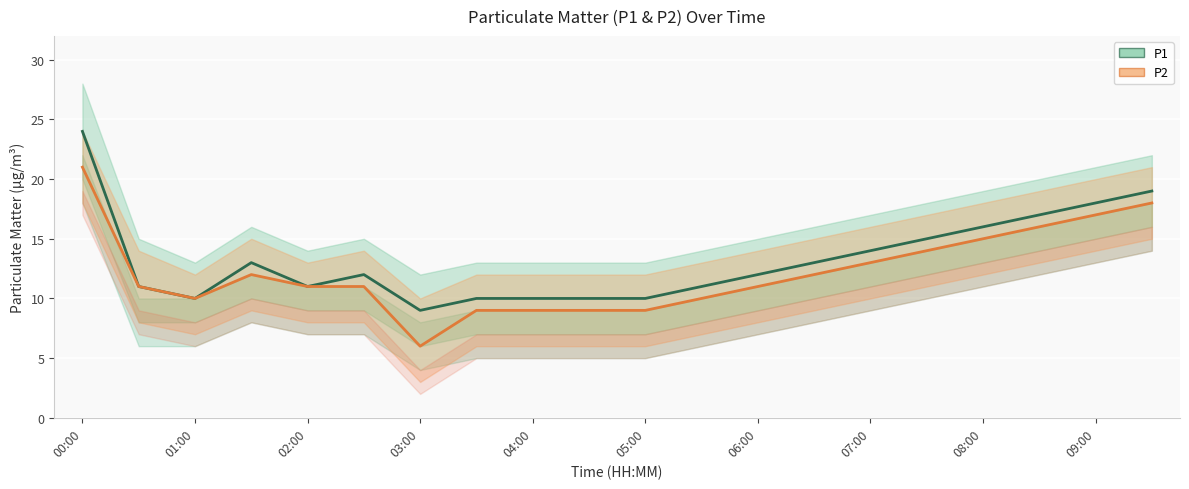

Is this an area chart (filled region under the line)?

No